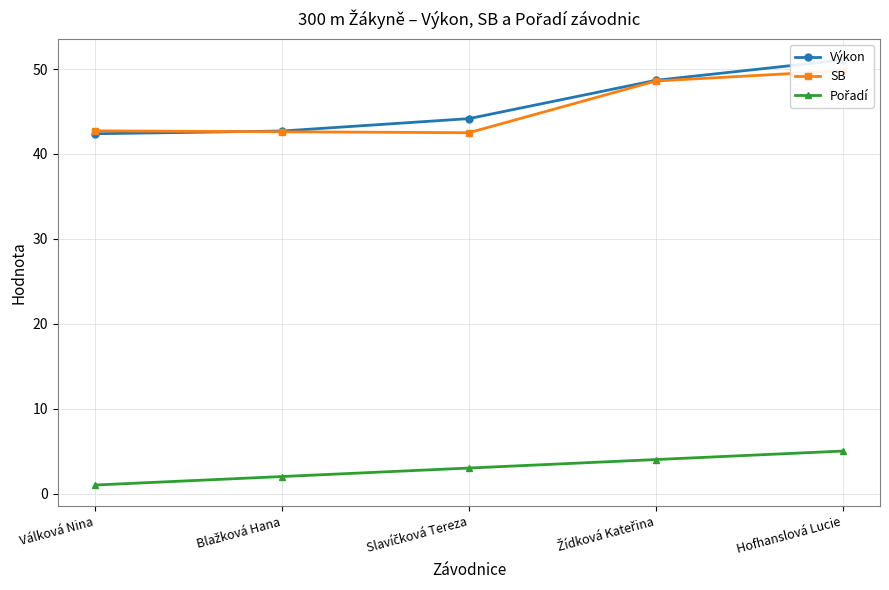

What is the label of the 1st point from the right?

Hofhanslová Lucie